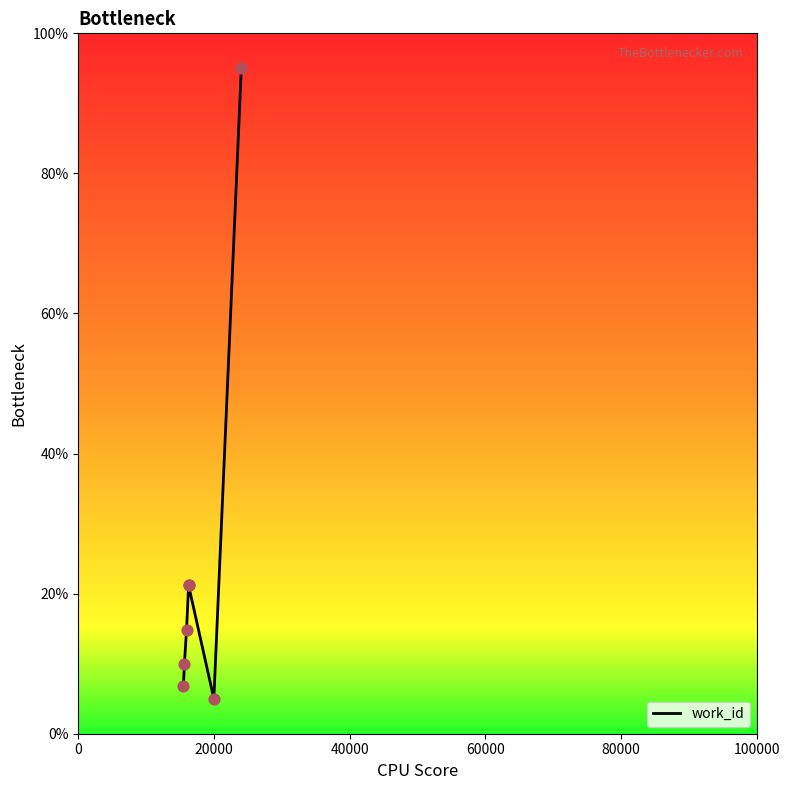

What is the change in value from 15641 to 16248?

+11.3